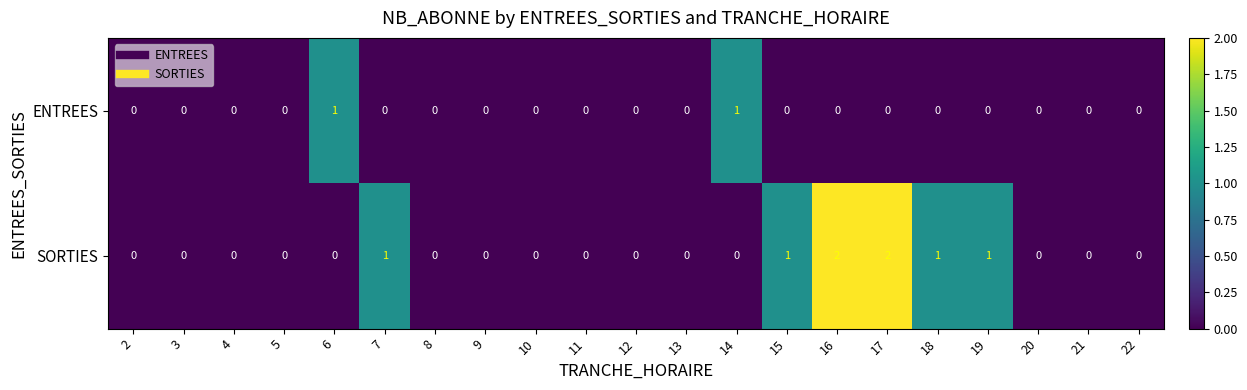

Which series has the largest total across all categories?

SORTIES